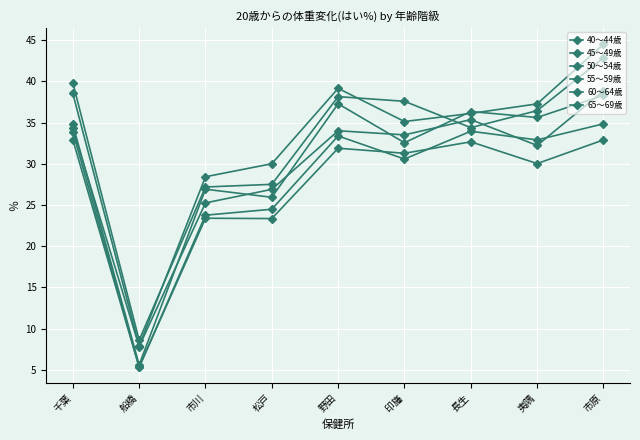

How many lines are shown in the chart?

6